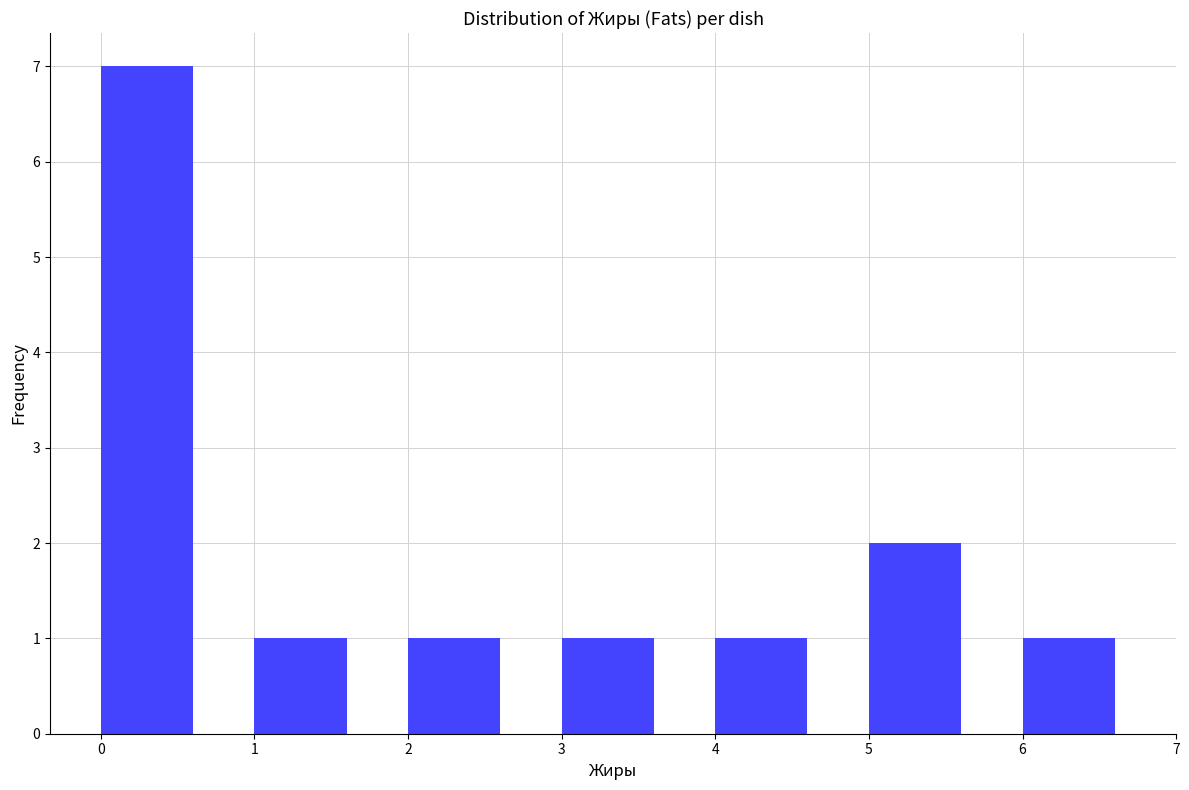

Reading left to right, transcribe this chart: for each bar, give the range it covers on the x-axis and its height. The values are not printed on the chart, so give them approximately, as read against the axis.

0 to 1: 7
1 to 2: 1
2 to 3: 1
3 to 4: 1
4 to 5: 1
5 to 6: 2
6 to 7: 1